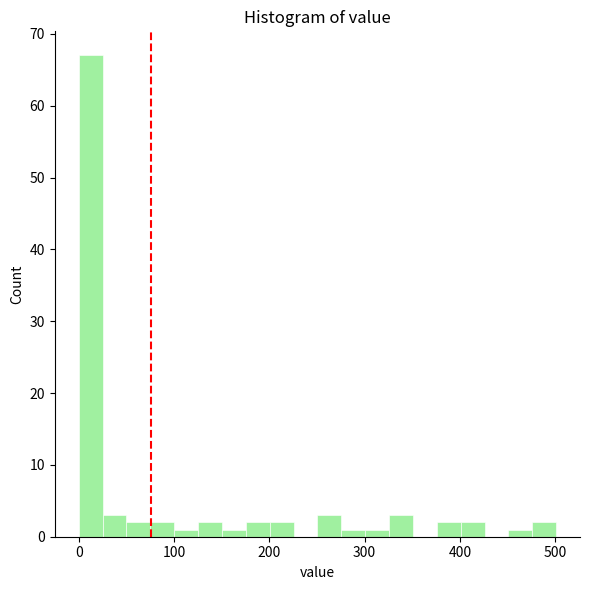

Read against the x-axis, roughly where is the centre of the tallest bar?

10